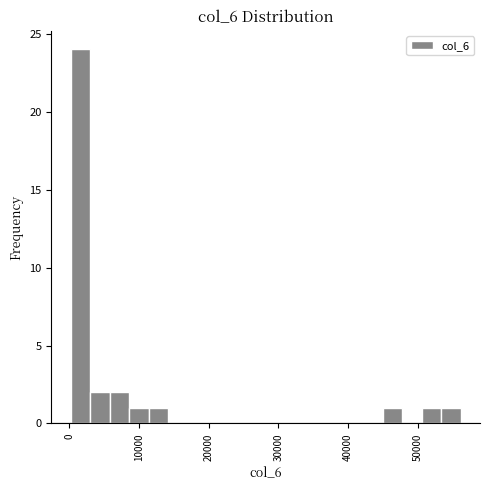

Around what value on the x-axis is the tallest bar? Give the approximate position of its centre, as read against the axis.

2000